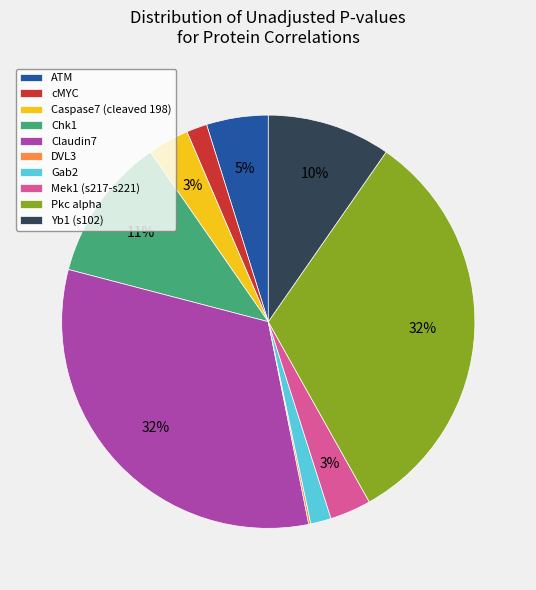

To the nearest percent, what percentage of the pie is Yb1 (s102)?

10%